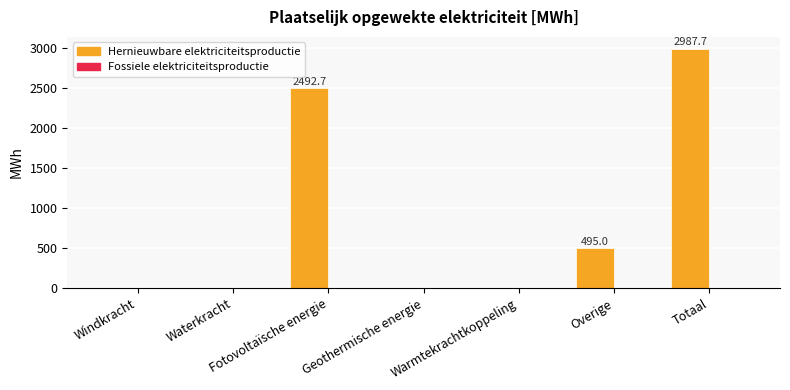

What is the maximum value shown in the chart?

2987.7